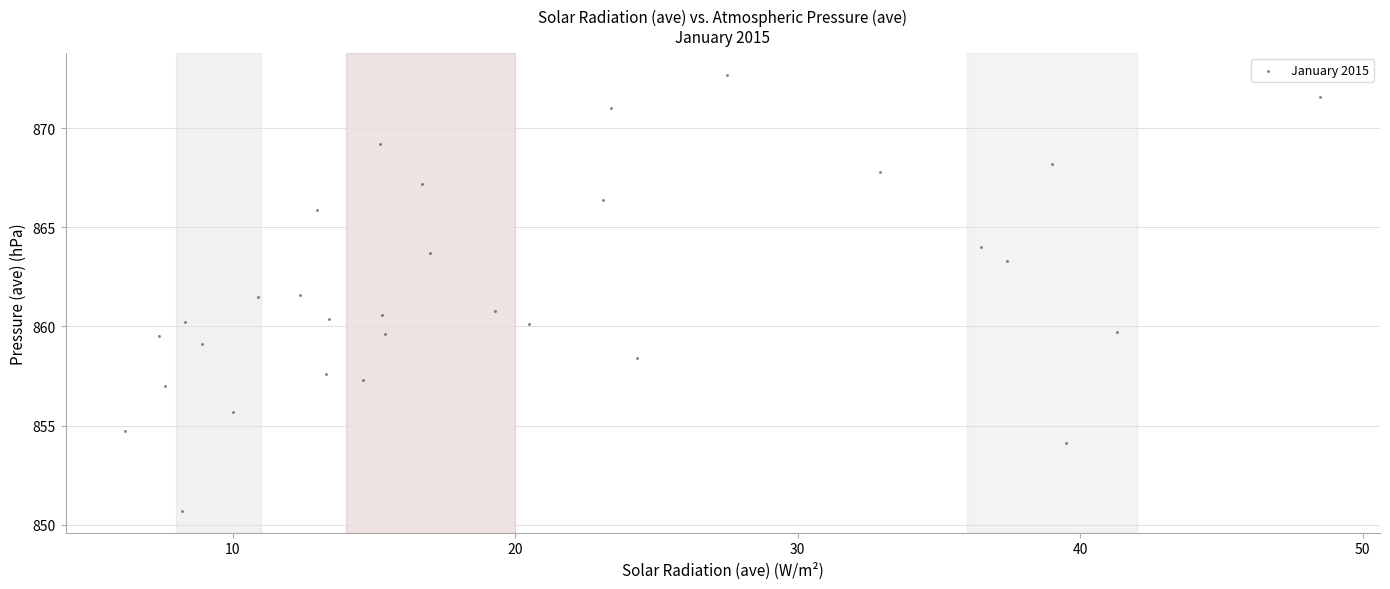

What is the range of Y values (max minus min)?

22.0